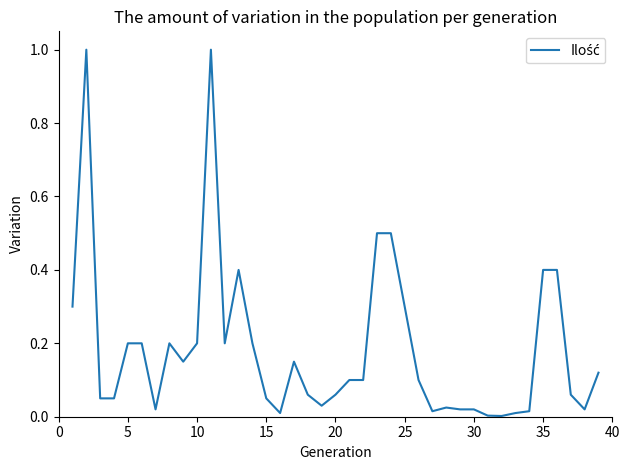

How many lines are shown in the chart?

1